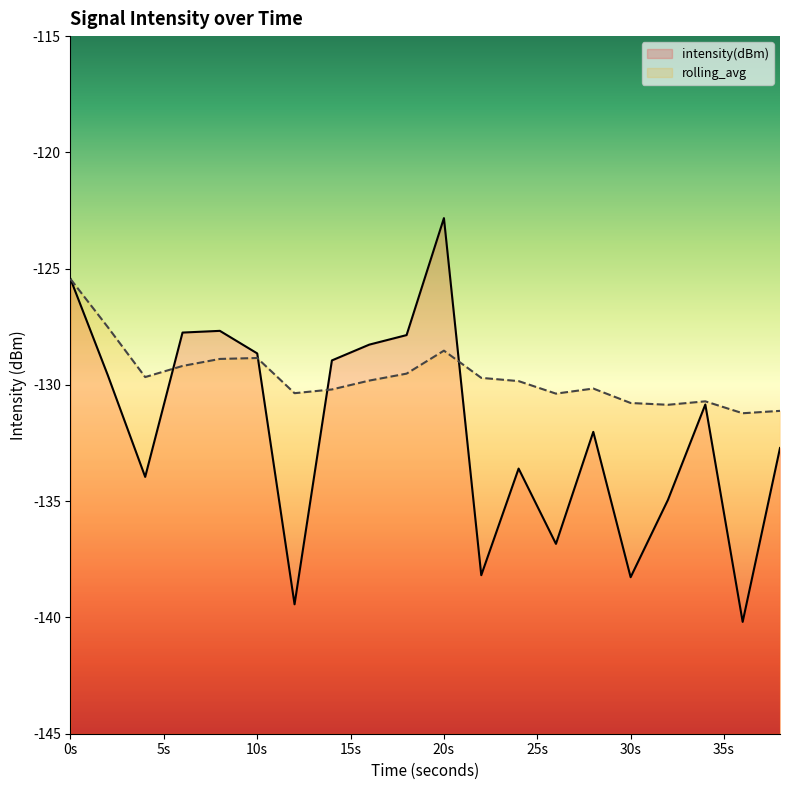

What is the value of the rolling_avg point at the 5th from the left?

-128.9